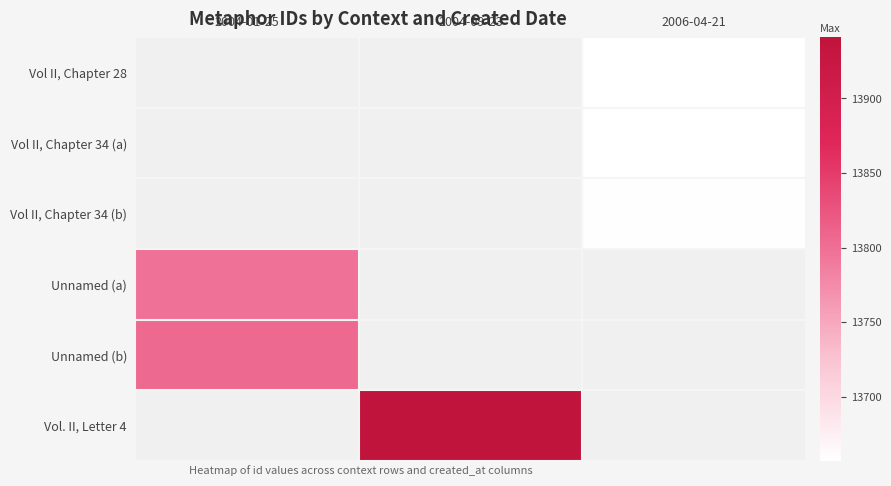

Between 2006-04-21 and 2004-09-23, which is larger?

2004-09-23